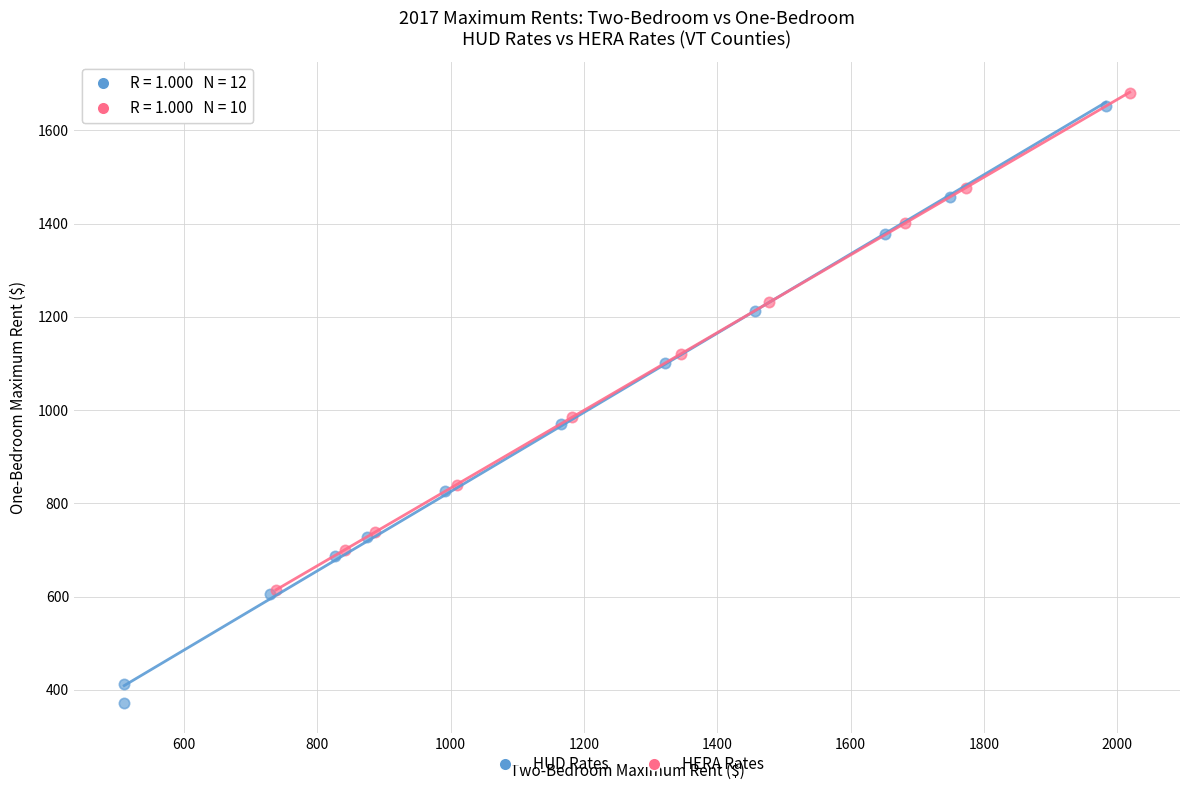

Which series has the largest Y range (max minus min)?

HUD Rates